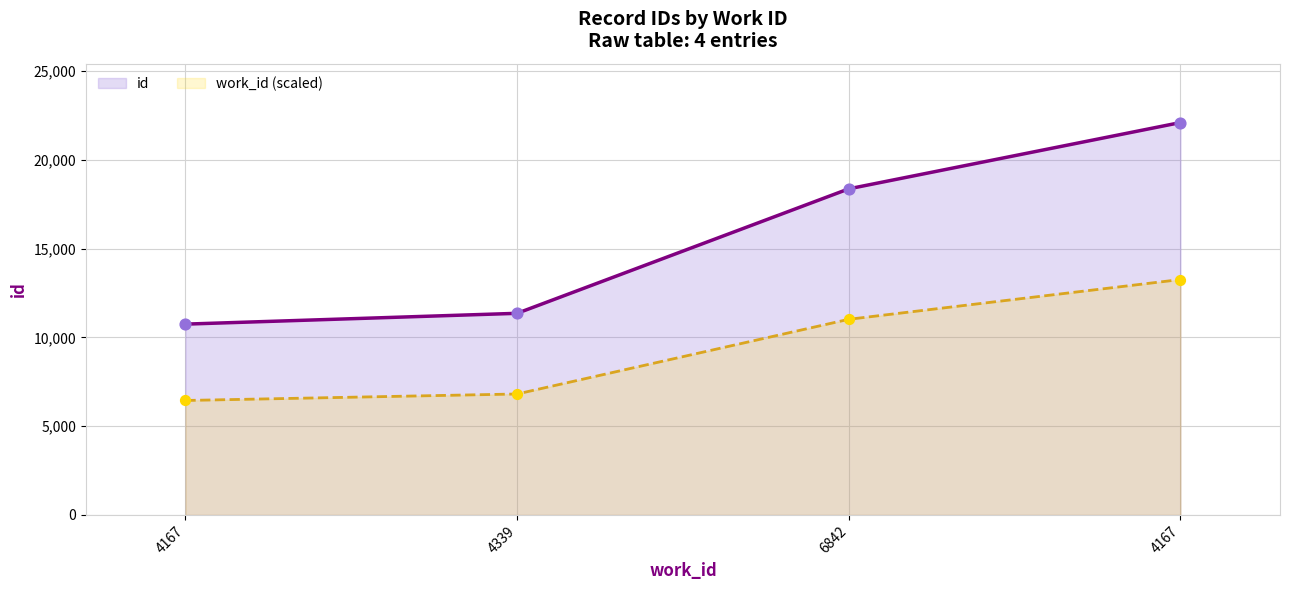

Approximately how many times larger is the value at 4339 compared to 4167?

0.5